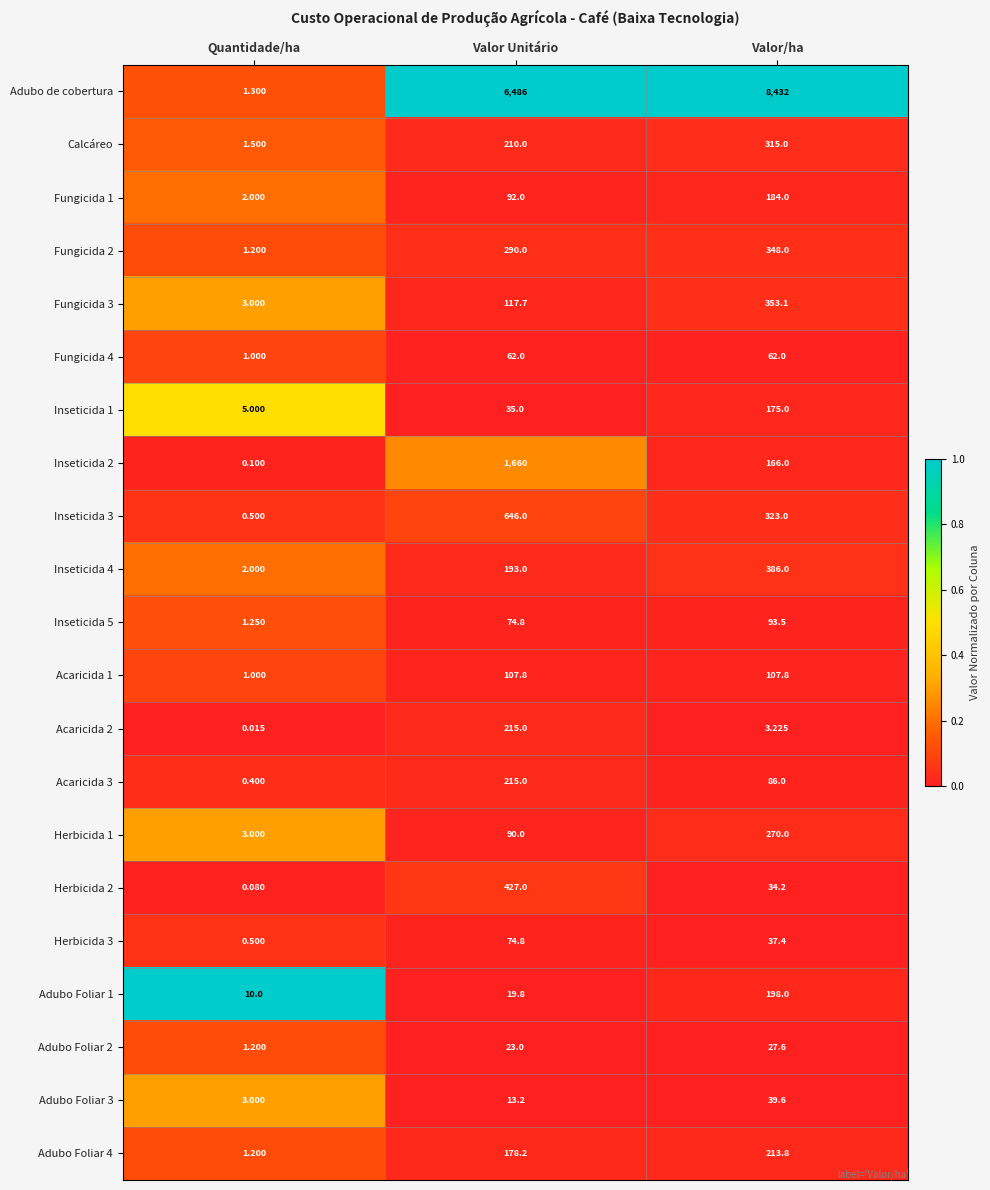

At which category is the sum across all series the highest?

Valor/ha